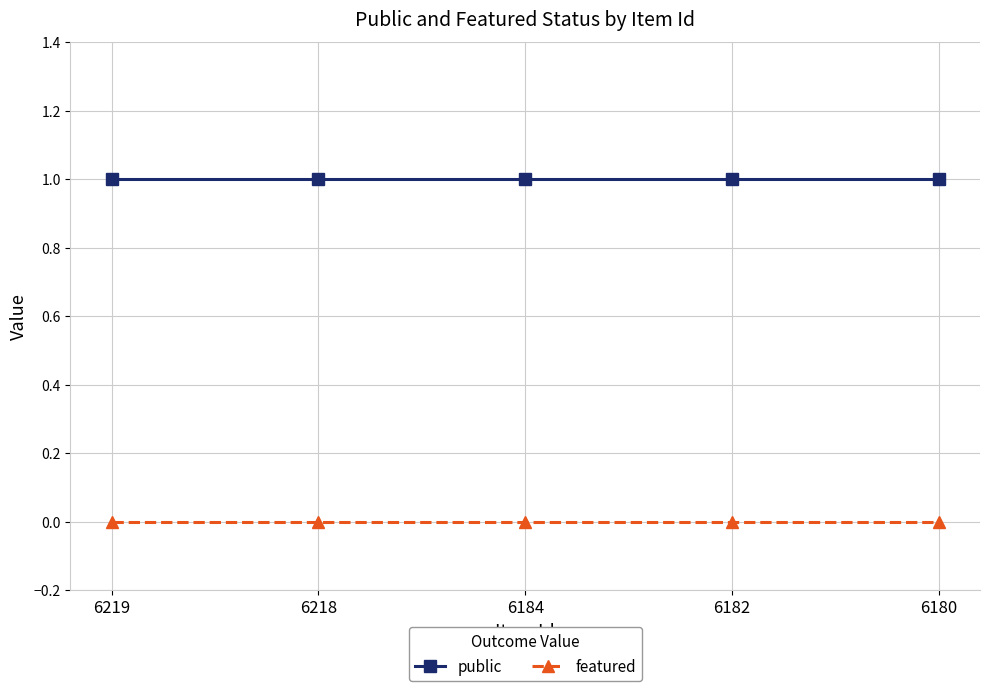

Rank the series by their average value, from lowest to highest.

featured, public